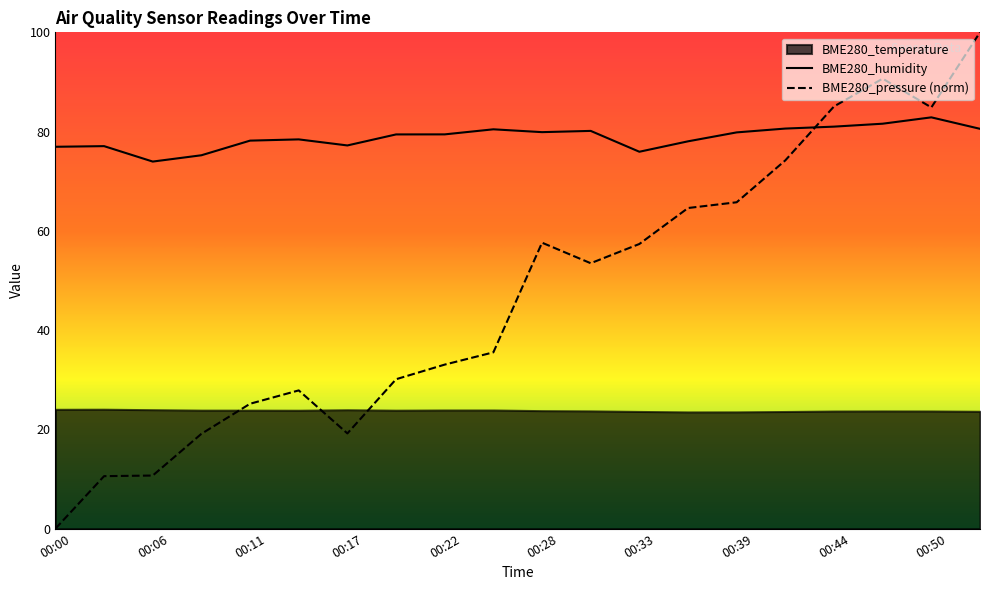

Is the value of BME280_pressure at 00:06 greater than the value of BME280_humidity at 00:14?

No